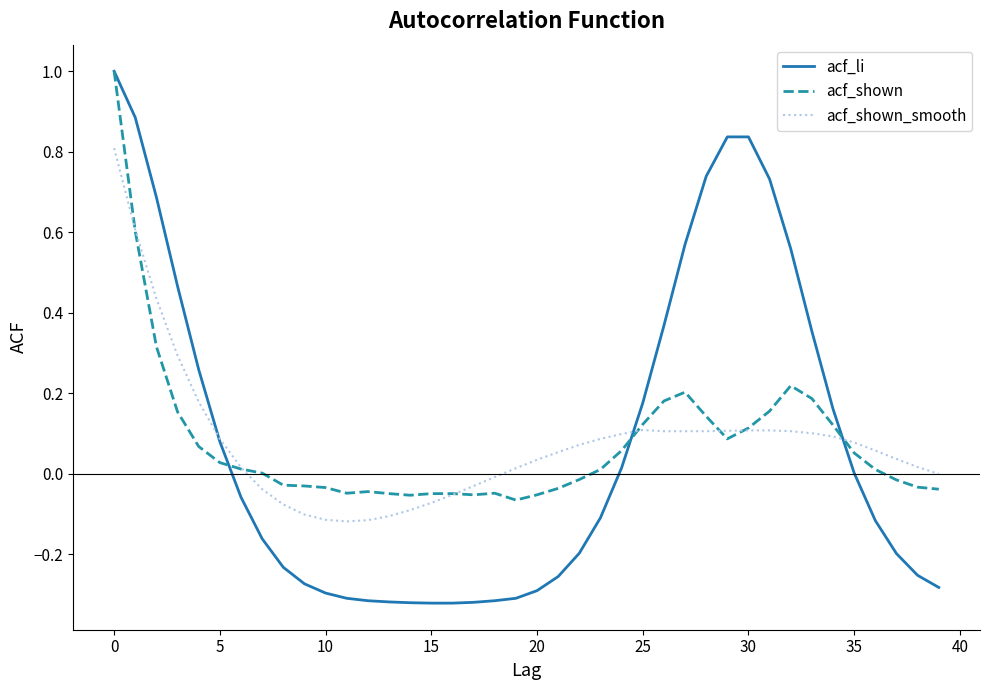

What is the maximum value shown in the chart?

1.0